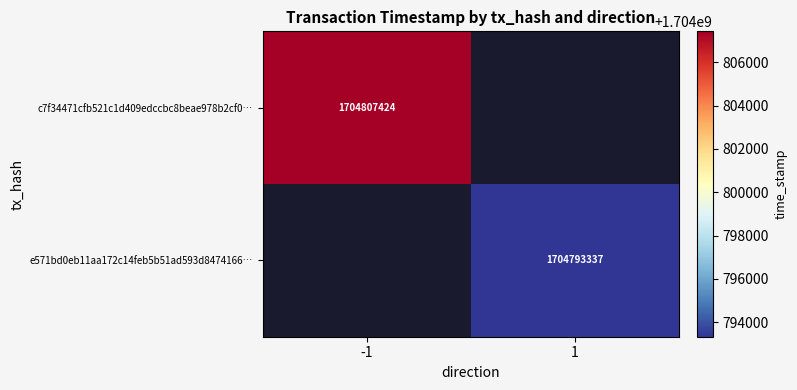

True or false: e571bd0eb11aa172c14feb5b51ad593d8474166… has a value of 751719796 at 1.

False